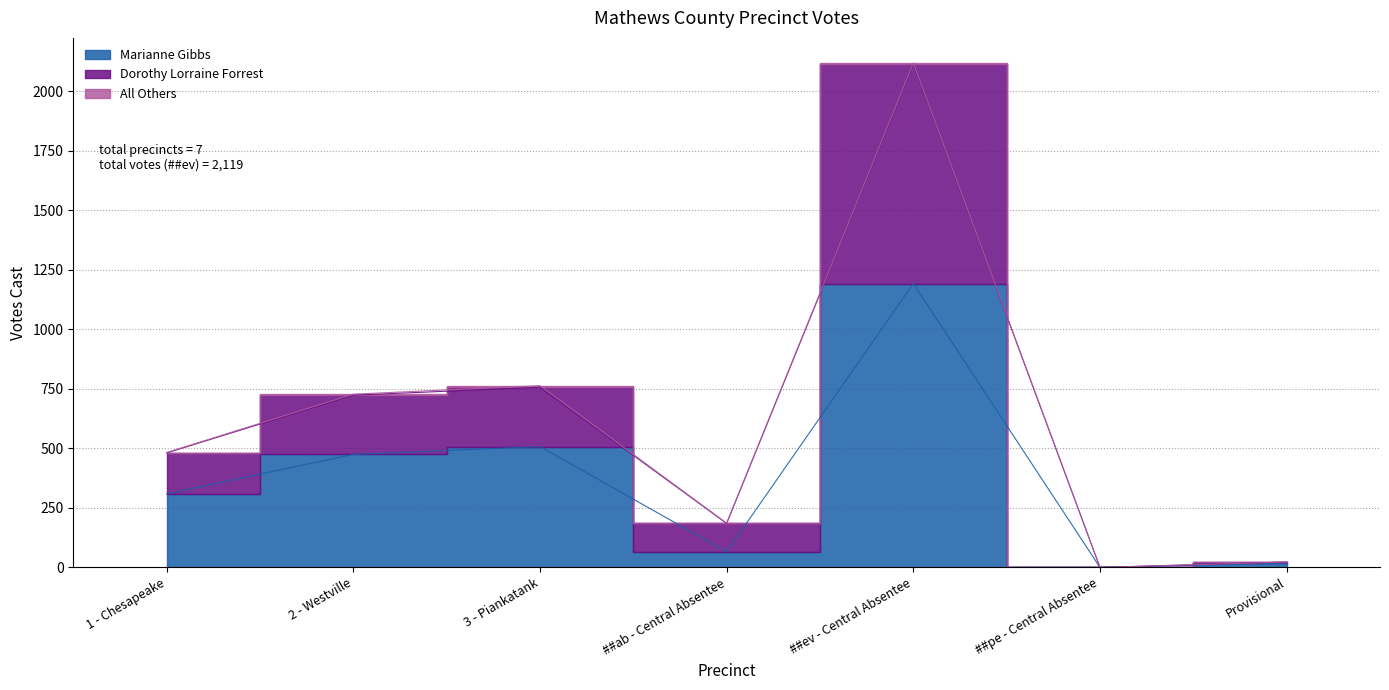

At which category does the chart reach its peak across all series?

##ev - Central Absentee